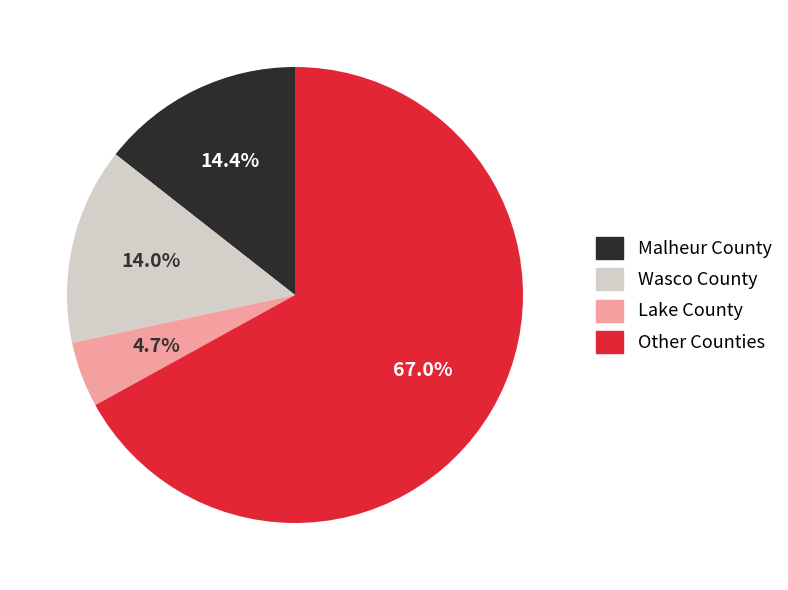

Combined, do Wasco County and Other Counties account for over 50%?

Yes